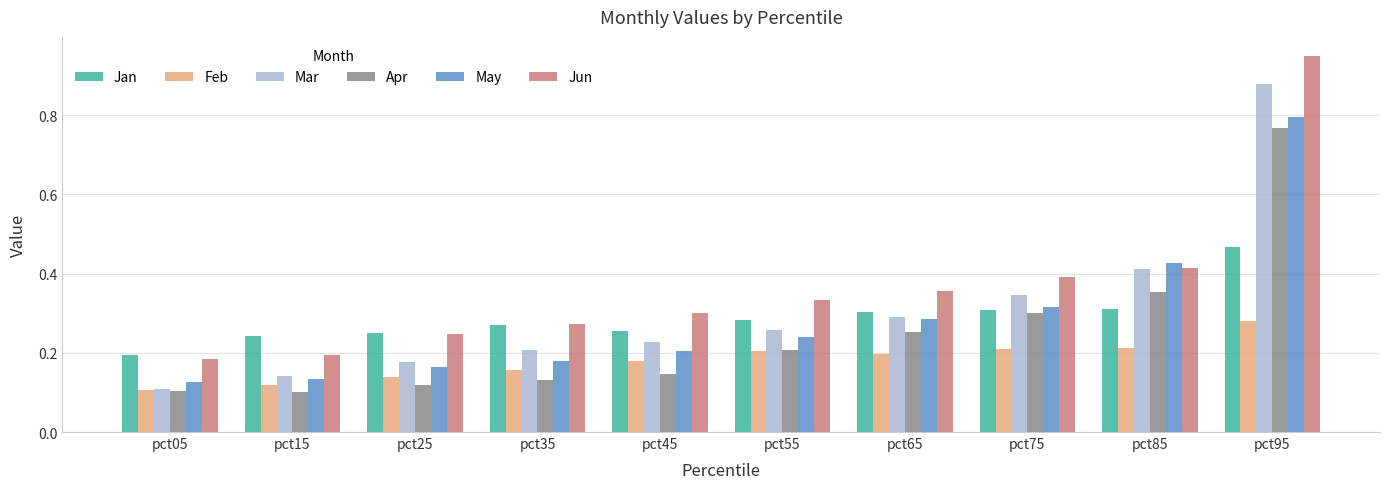

Where is Jun nearest to the value 0?

pct05